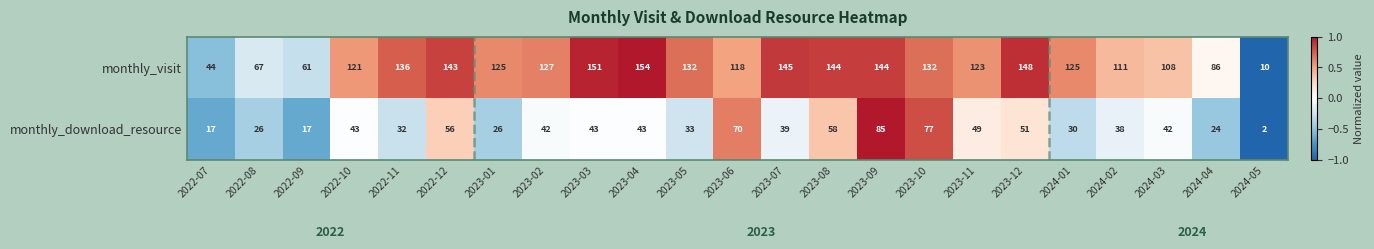

Where does the monthly_visit series first go above 125?

2022-11